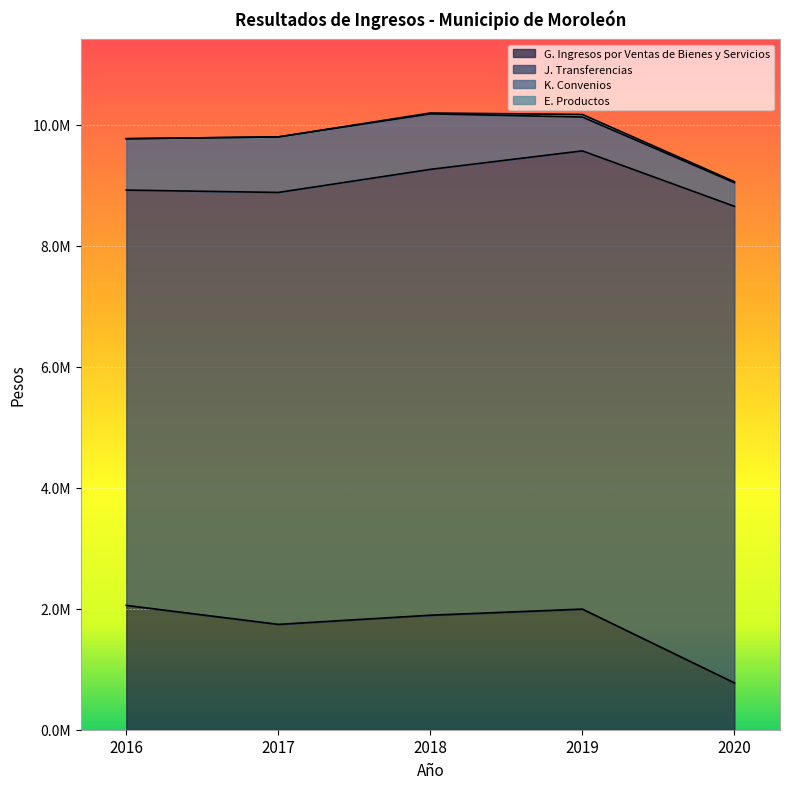

List the series in order of their peak value, lowest first.

E. Productos, K. Convenios, G. Ingresos por Ventas de Bienes y Servicios, J. Transferencias